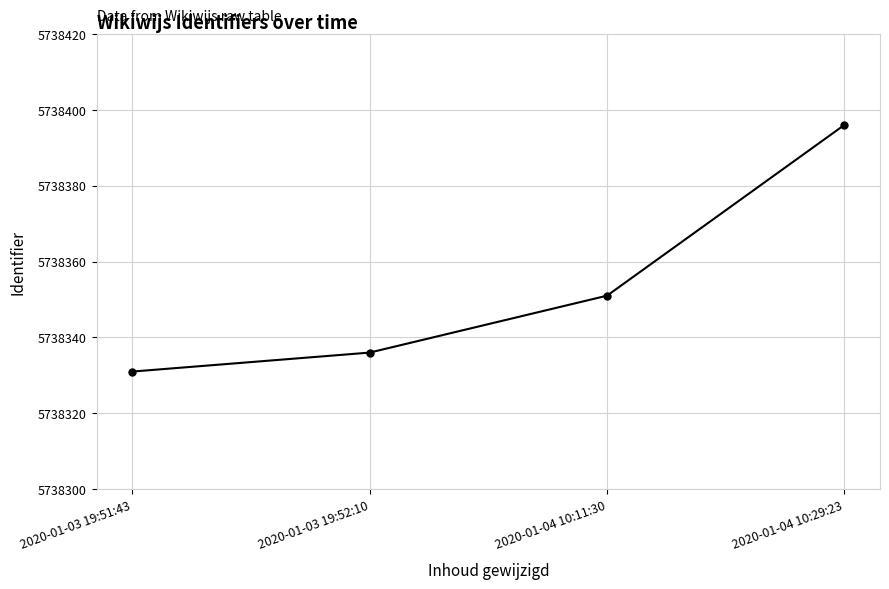

Reading right to left, transcribe all the data shown in this chart.

5738396	5738351	5738336	5738331